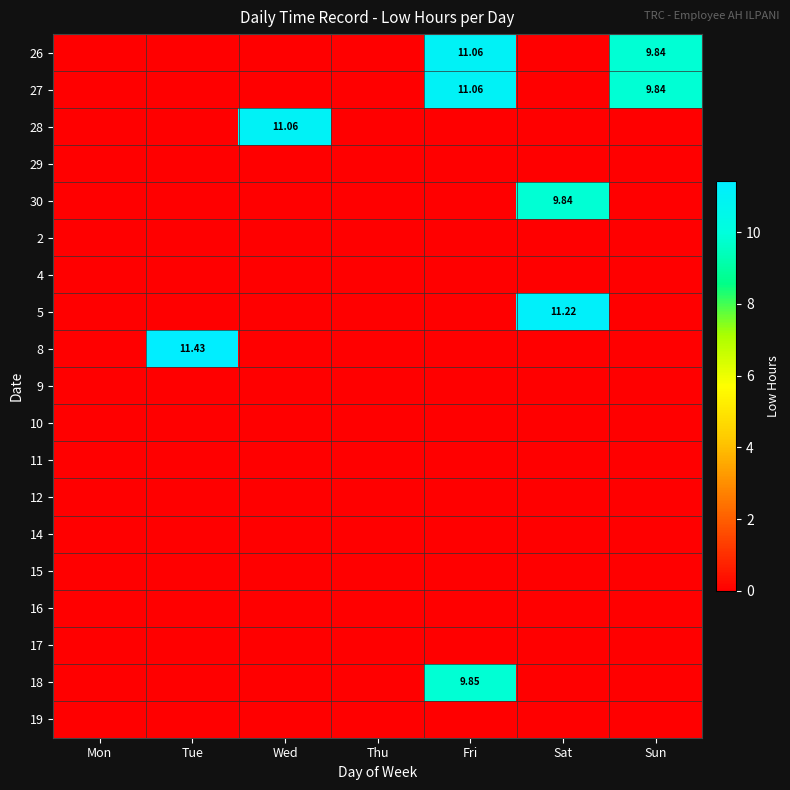

Which series has the largest total across all categories?

26